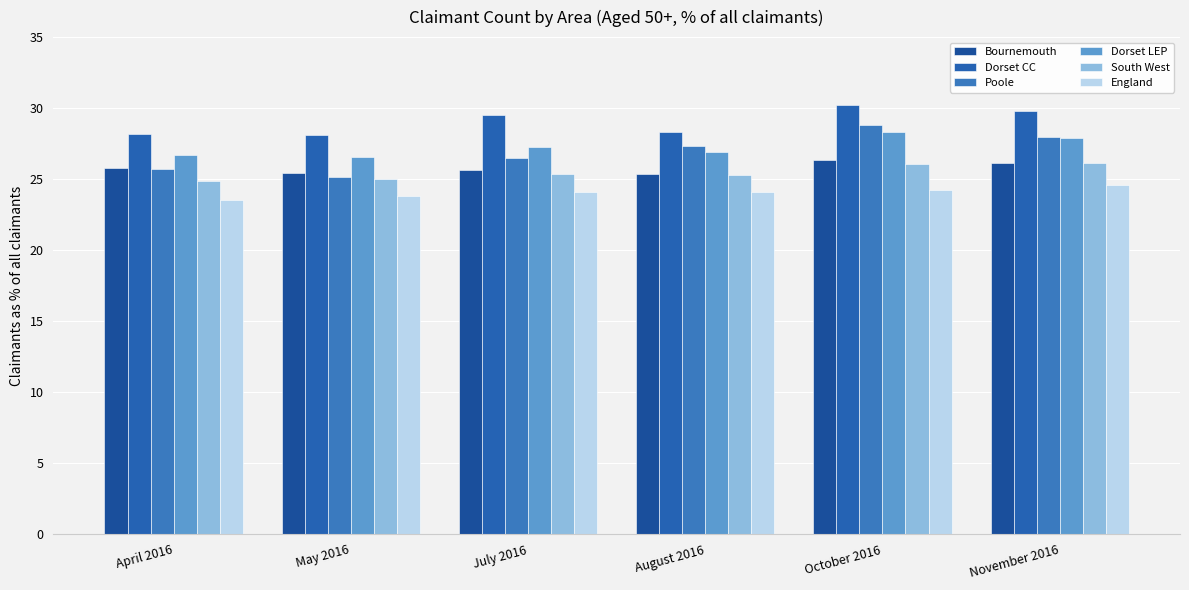

What is the average value of the Poole series?

26.9